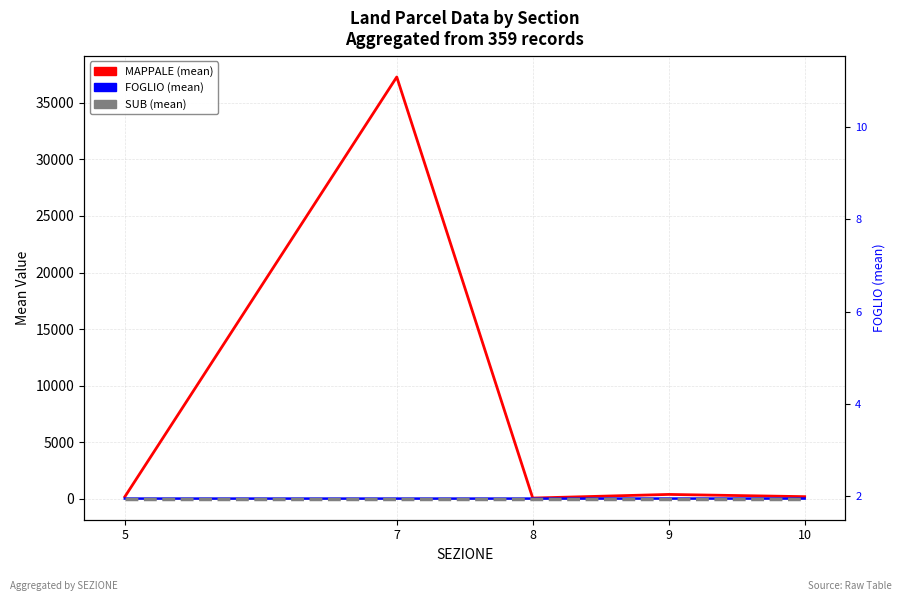

What is the greatest value displayed?

37294.5